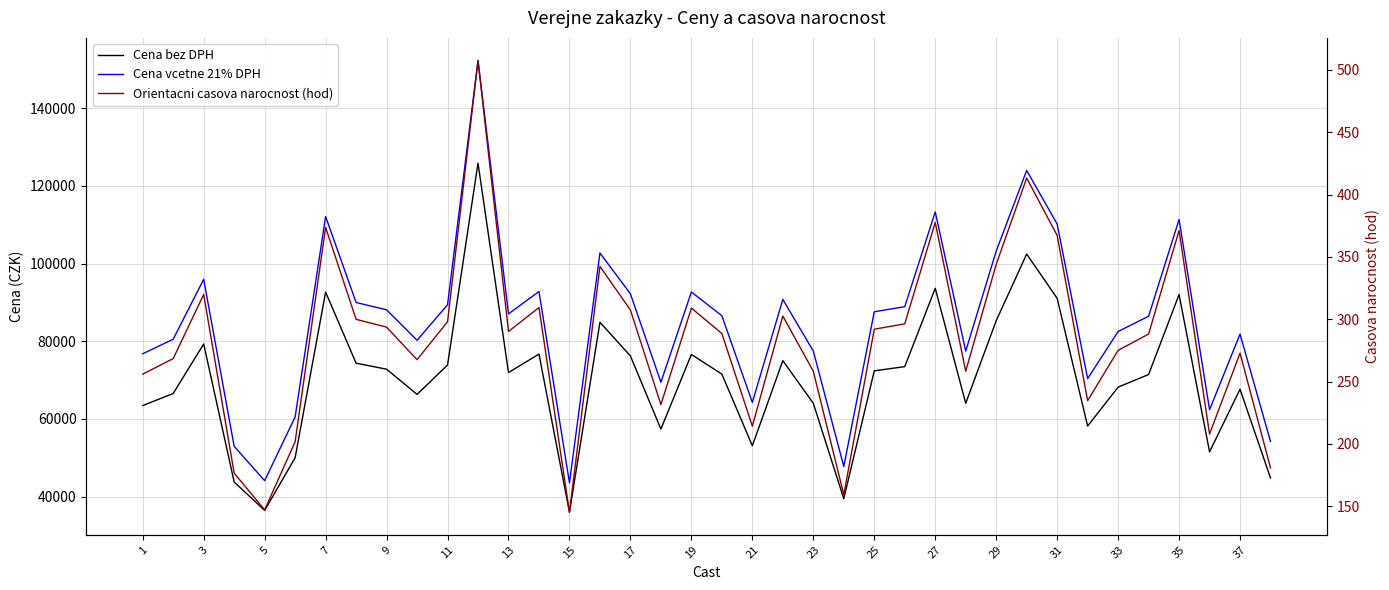

The Cena vcetne 21% DPH series shows 54311.0 at 17. True or false?

False